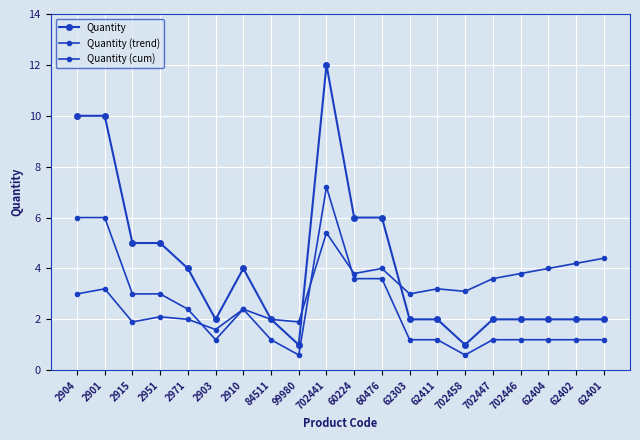

What is the difference between the maximum and minimum values in the Quantity series?

11.0